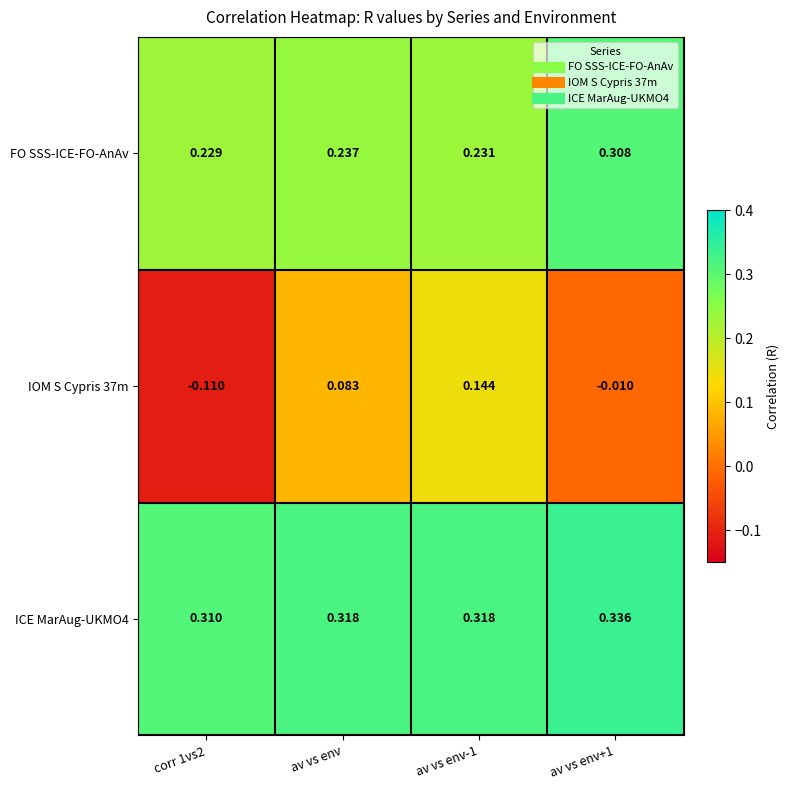

How many series are shown in this chart?

3